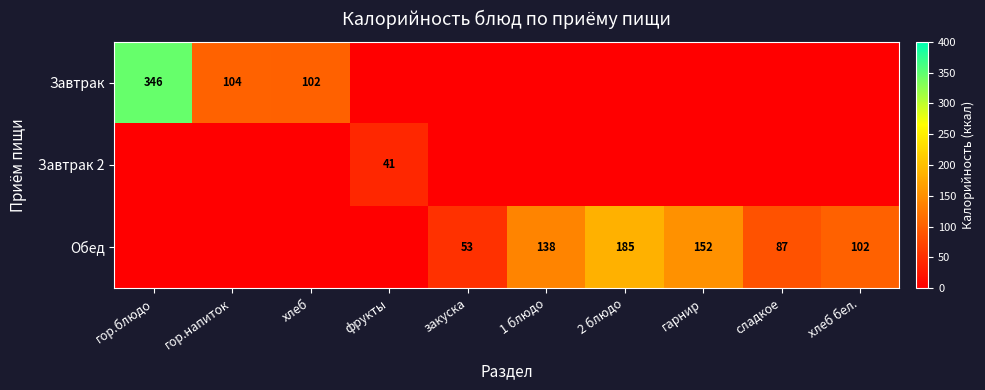

True or false: Завтрак has a value of 25 at хлеб.

False